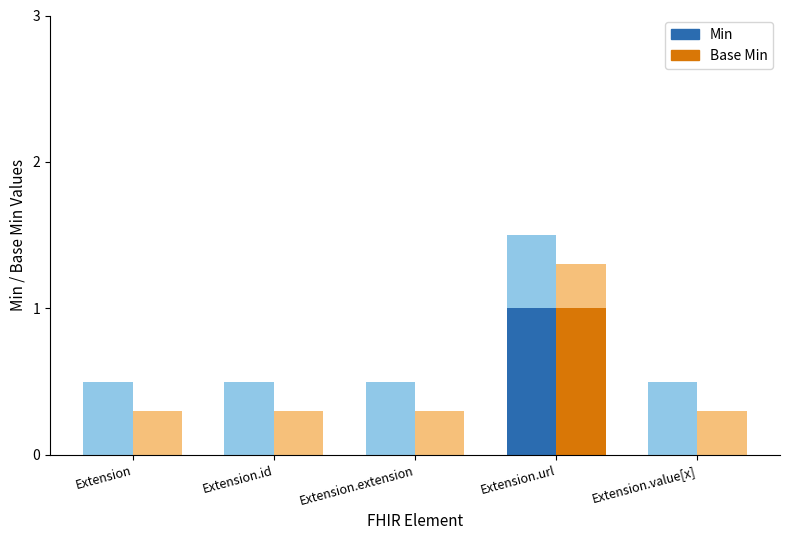

Are the bars horizontal?

No